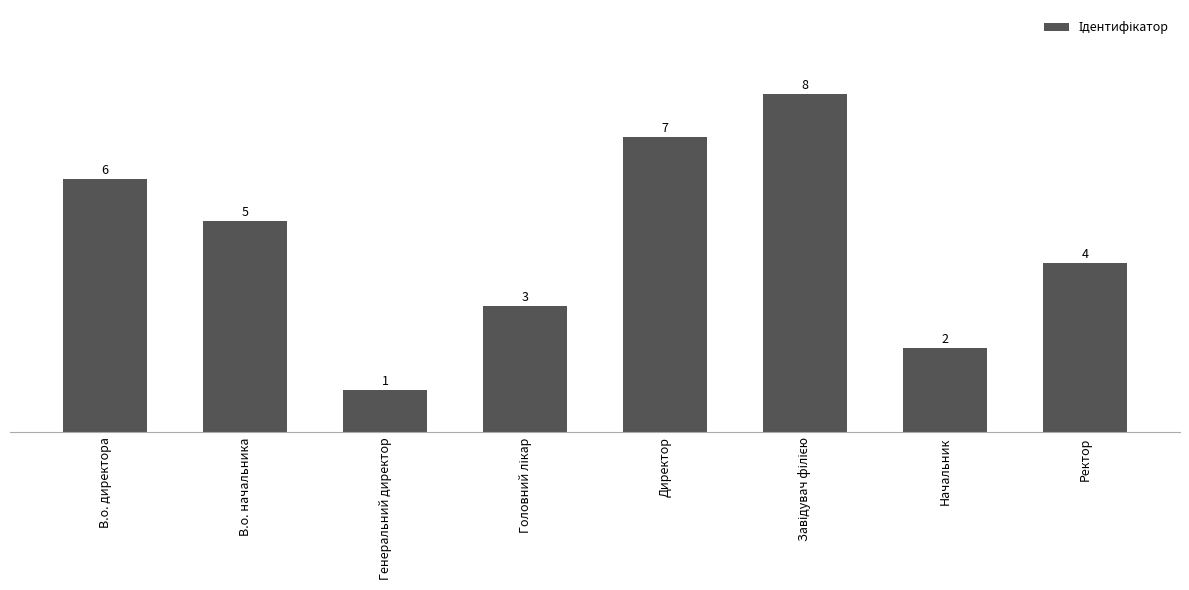

What is the value of the 4th bar from the left?

3